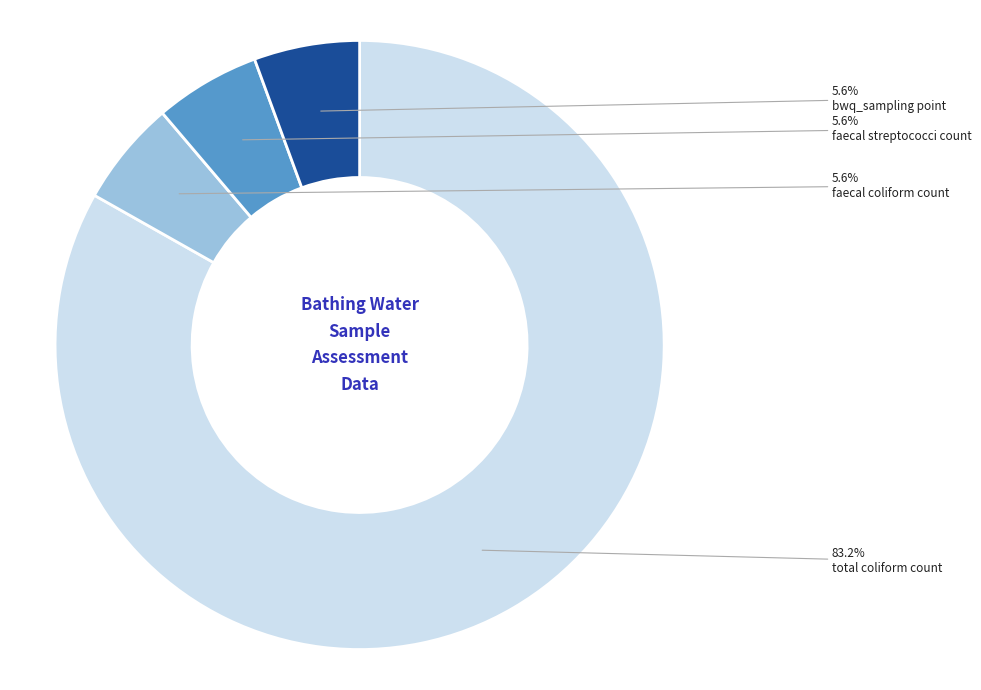

The faecal coliform count slice represents 6% of the pie. True or false?

True